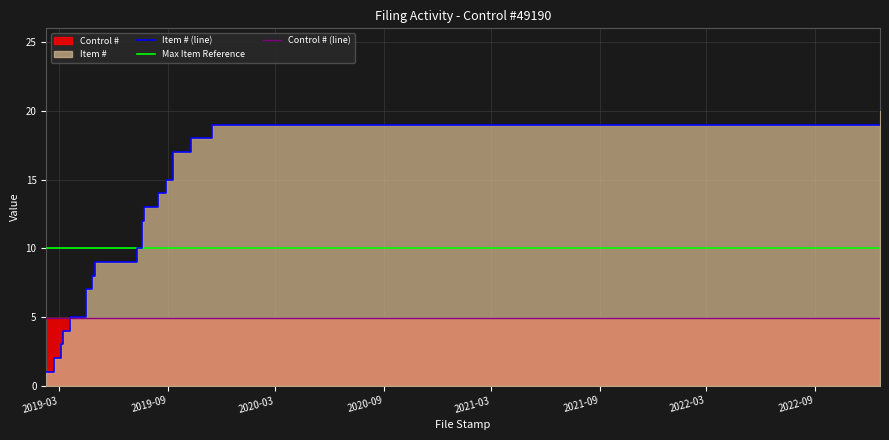

How many data points are above 11?

9